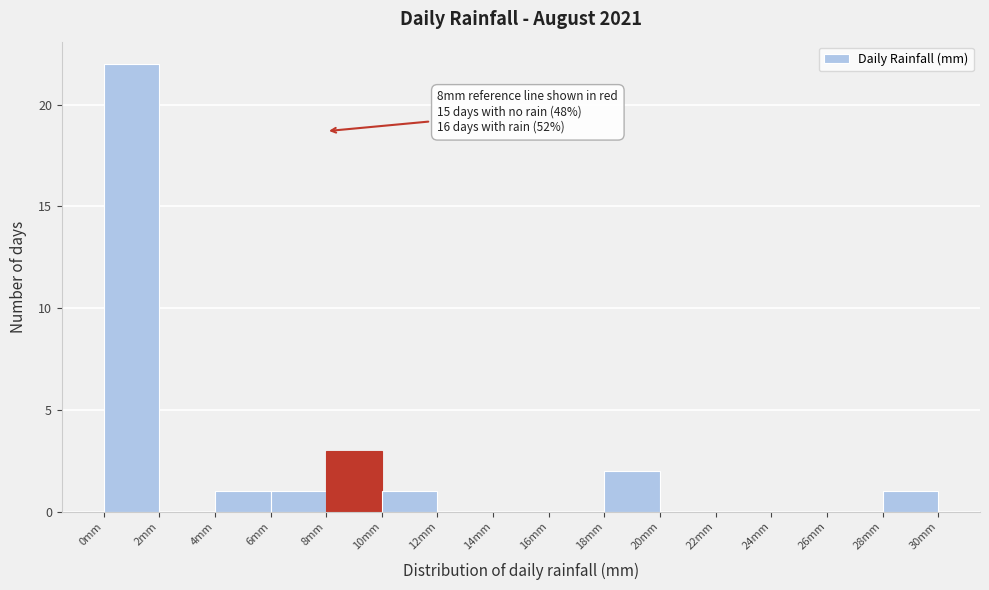

Which range on the x-axis has the tallest bar?

0 to 2